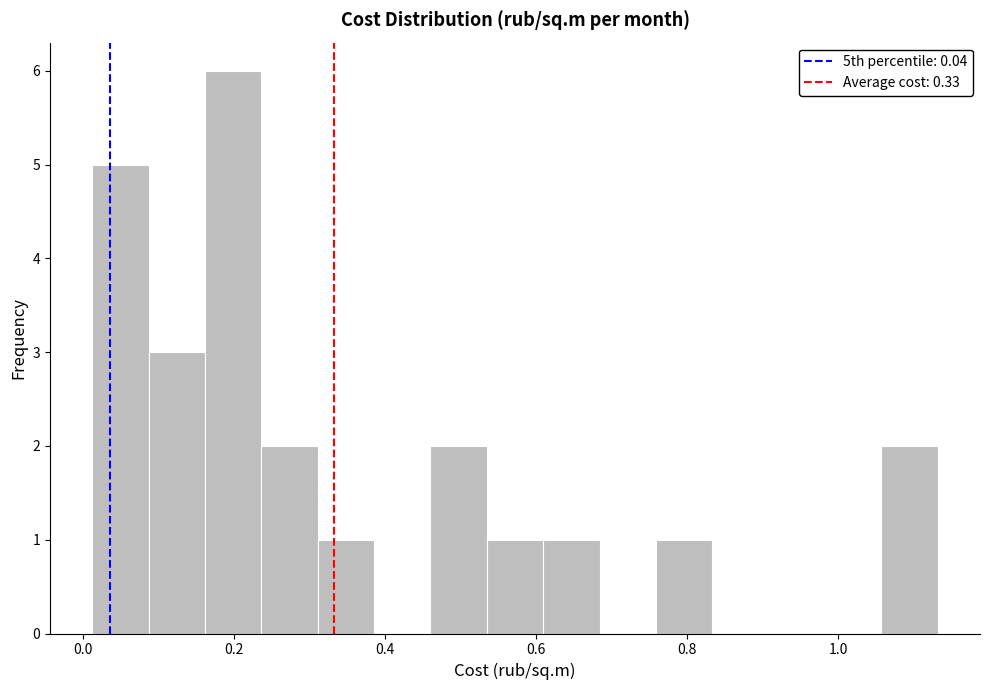

Around what value on the x-axis is the tallest bar? Give the approximate position of its centre, as read against the axis.

0.20